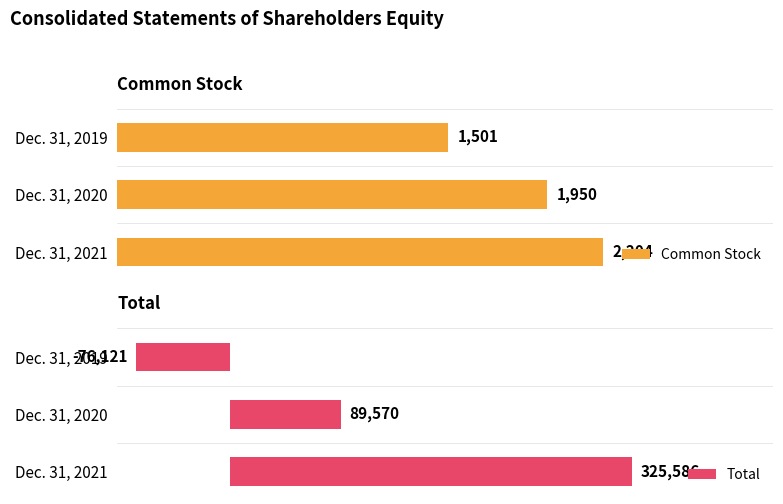

Which series has the largest range (max minus min)?

Total